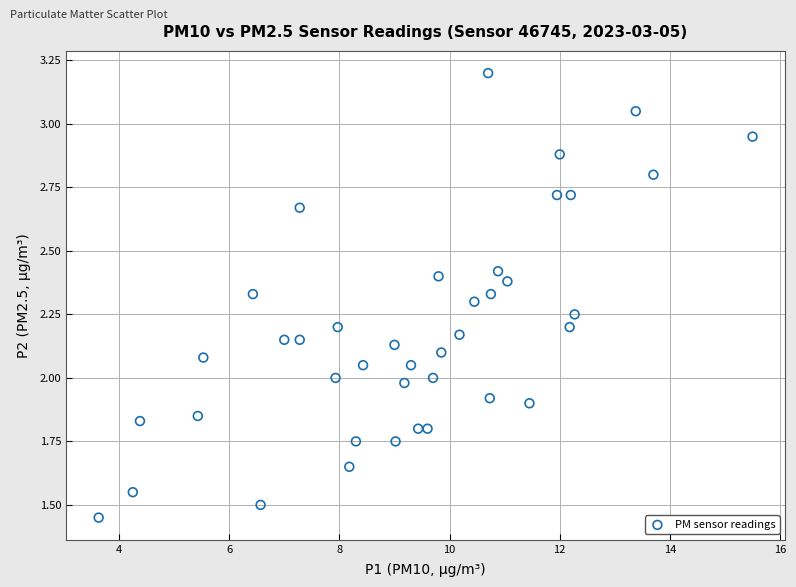

What is the range of X values (max minus min)?

11.9